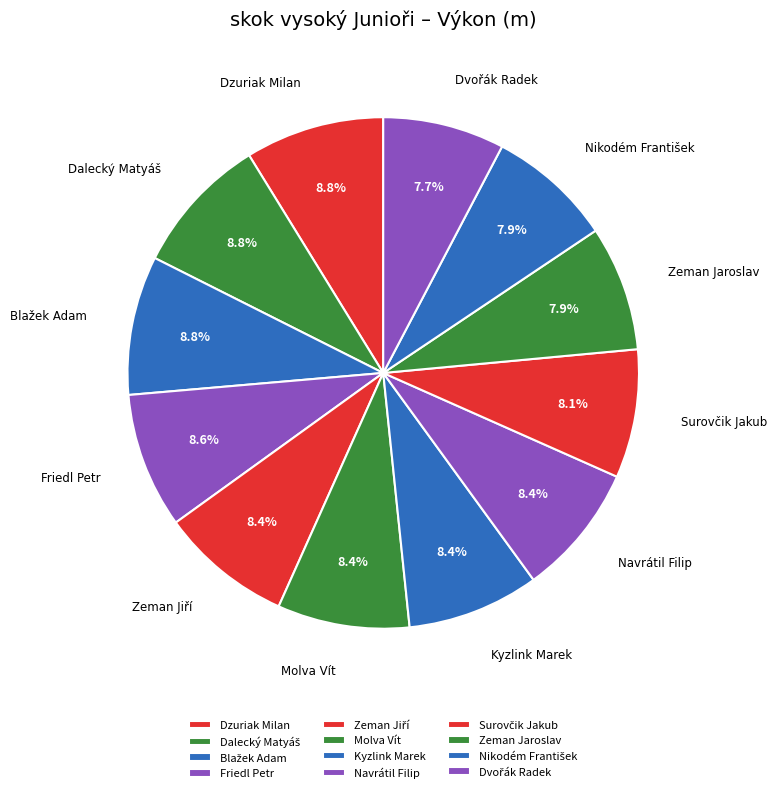

What percentage is NOT represented by Dzuriak Milan?

91.2%